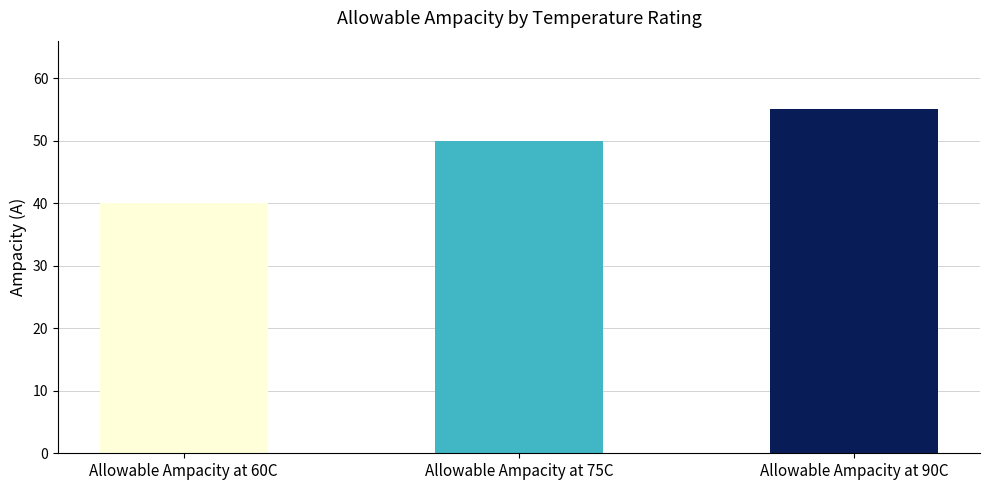

The value at Allowable Ampacity at 75C is 50. True or false?

True